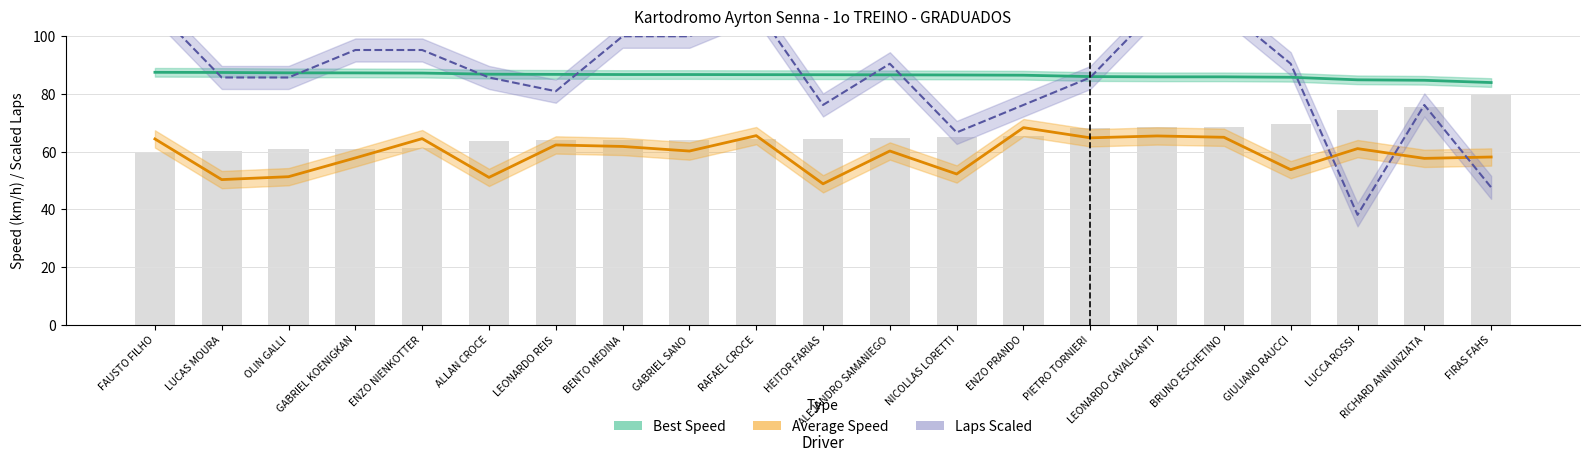

Reading left to right, transcribe all the data shown in this chart.

Best Speed: FAUSTO FILHO=87.5	LUCAS MOURA=87.5	OLIN GALLI=87.4	GABRIEL KOENIGKAN=87.3	ENZO NIENKOTTER=87.3	ALLAN CROCE=86.9	LEONARDO REIS=86.8	BENTO MEDINA=86.8	GABRIEL SANO=86.8	RAFAEL CROCE=86.7	HEITOR FARIAS=86.7	ALEJANDRO SAMANIEGO=86.7	NICOLLAS LORETTI=86.6	ENZO PRANDO=86.5	PIETRO TORNIERI=86.1	LEONARDO CAVALCANTI=86.0	BRUNO ESCHETINO=86.0	GIULIANO RAUCCI=85.8	LUCCA ROSSI=84.9	RICHARD ANNUNZIATA=84.8	FIRAS FAHS=84.0
Average Speed: FAUSTO FILHO=64.4	LUCAS MOURA=50.3	OLIN GALLI=51.3	GABRIEL KOENIGKAN=57.9	ENZO NIENKOTTER=64.5	ALLAN CROCE=51.1	LEONARDO REIS=62.4	BENTO MEDINA=61.8	GABRIEL SANO=60.2	RAFAEL CROCE=65.6	HEITOR FARIAS=48.9	ALEJANDRO SAMANIEGO=60.3	NICOLLAS LORETTI=52.3	ENZO PRANDO=68.4	PIETRO TORNIERI=64.8	LEONARDO CAVALCANTI=65.5	BRUNO ESCHETINO=65.0	GIULIANO RAUCCI=53.8	LUCCA ROSSI=61.1	RICHARD ANNUNZIATA=57.7	FIRAS FAHS=58.2
Total Laps (scaled): FAUSTO FILHO=109.6	LUCAS MOURA=85.8	OLIN GALLI=85.8	GABRIEL KOENIGKAN=95.3	ENZO NIENKOTTER=95.3	ALLAN CROCE=85.8	LEONARDO REIS=81.0	BENTO MEDINA=100.0	GABRIEL SANO=100.0	RAFAEL CROCE=109.6	HEITOR FARIAS=76.2	ALEJANDRO SAMANIEGO=90.5	NICOLLAS LORETTI=66.7	ENZO PRANDO=76.2	PIETRO TORNIERI=85.8	LEONARDO CAVALCANTI=109.6	BRUNO ESCHETINO=109.6	GIULIANO RAUCCI=90.5	LUCCA ROSSI=38.1	RICHARD ANNUNZIATA=76.2	FIRAS FAHS=47.6
Best Lap (norm): FAUSTO FILHO=60.0	LUCAS MOURA=60.3	OLIN GALLI=61.0	GABRIEL KOENIGKAN=61.1	ENZO NIENKOTTER=61.4	ALLAN CROCE=63.6	LEONARDO REIS=63.9	BENTO MEDINA=64.2	GABRIEL SANO=64.2	RAFAEL CROCE=64.5	HEITOR FARIAS=64.6	ALEJANDRO SAMANIEGO=64.8	NICOLLAS LORETTI=65.1	ENZO PRANDO=65.5	PIETRO TORNIERI=68.2	LEONARDO CAVALCANTI=68.6	BRUNO ESCHETINO=68.7	GIULIANO RAUCCI=69.5	LUCCA ROSSI=74.5	RICHARD ANNUNZIATA=75.4	FIRAS FAHS=80.0